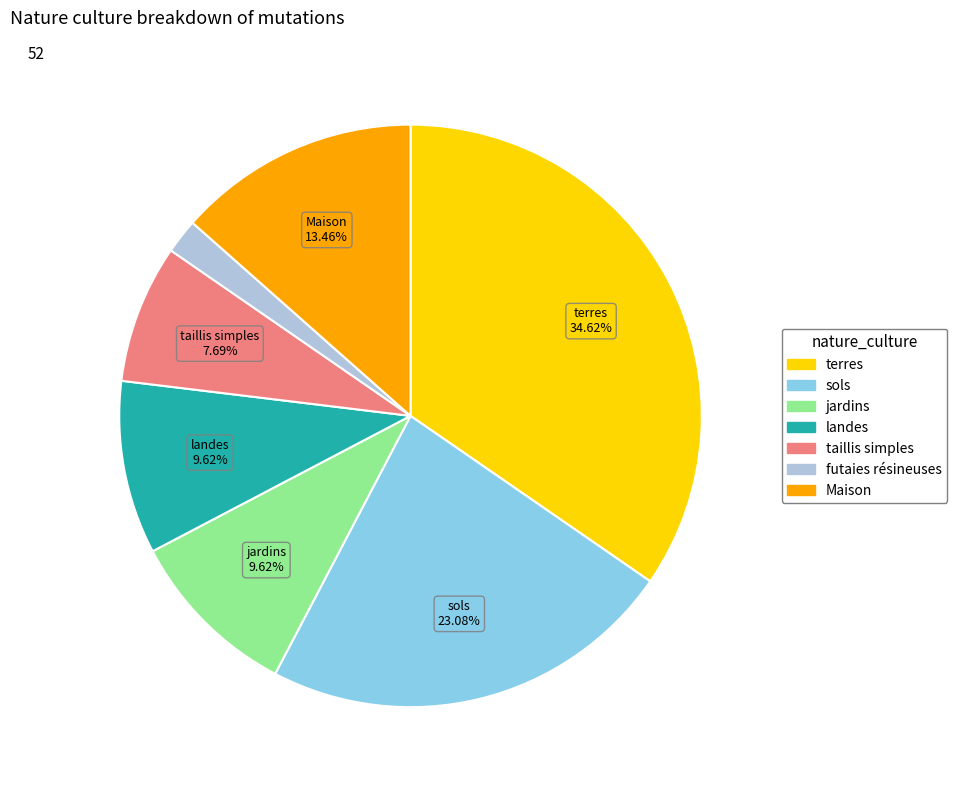

What is the ratio of the value at Maison to the value at futaies résineuses?

7.0